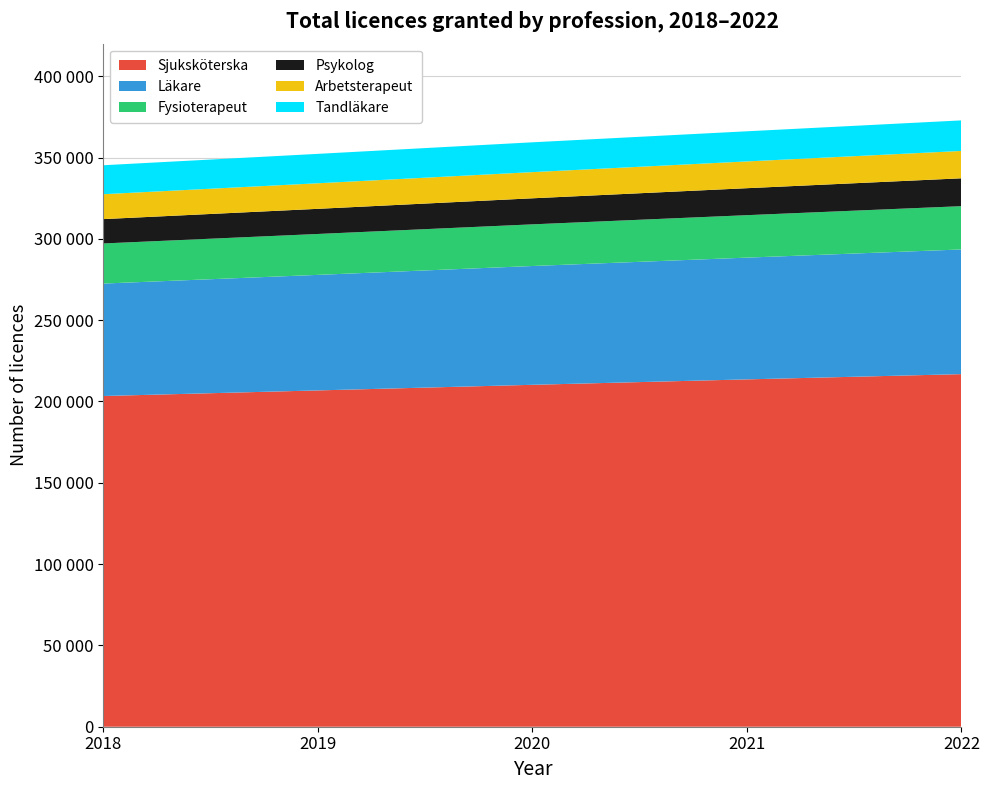

Reading right to left, extract all data points from this chart.

Sjuksköterska: 216800	213575	210240	206790	203353
Läkare: 76666	74863	73043	71042	69138
Fysioterapeut: 26614	26106	25616	25153	24661
Psykolog: 17140	16590	16022	15462	14976
Arbetsterapeut: 16821	16461	16091	15712	15309
Tandläkare: 18787	18528	18337	18083	17808